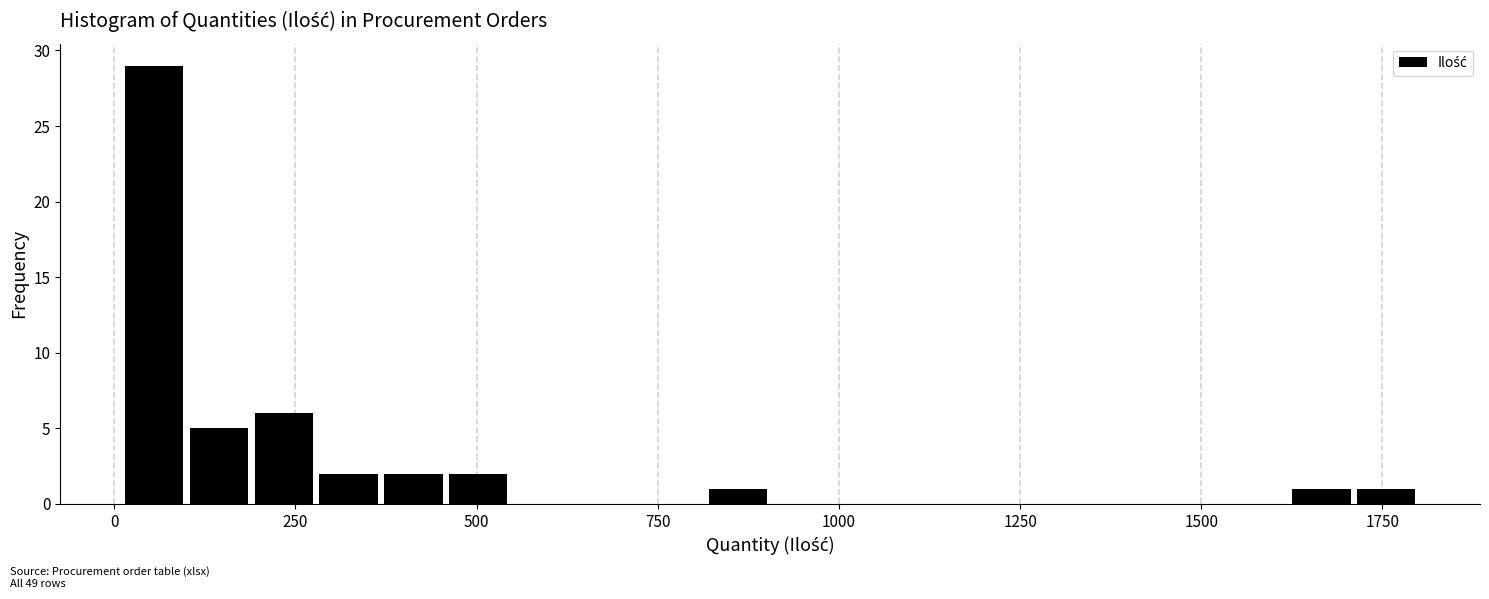

Around what value on the x-axis is the tallest bar? Give the approximate position of its centre, as read against the axis.

50